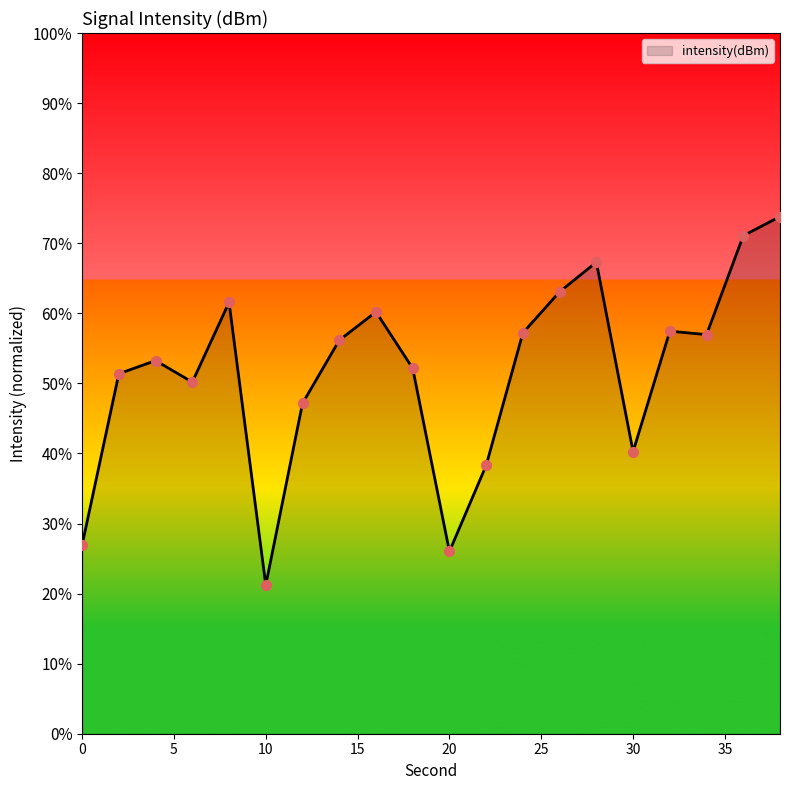

What is the minimum value shown in the chart?

21.2